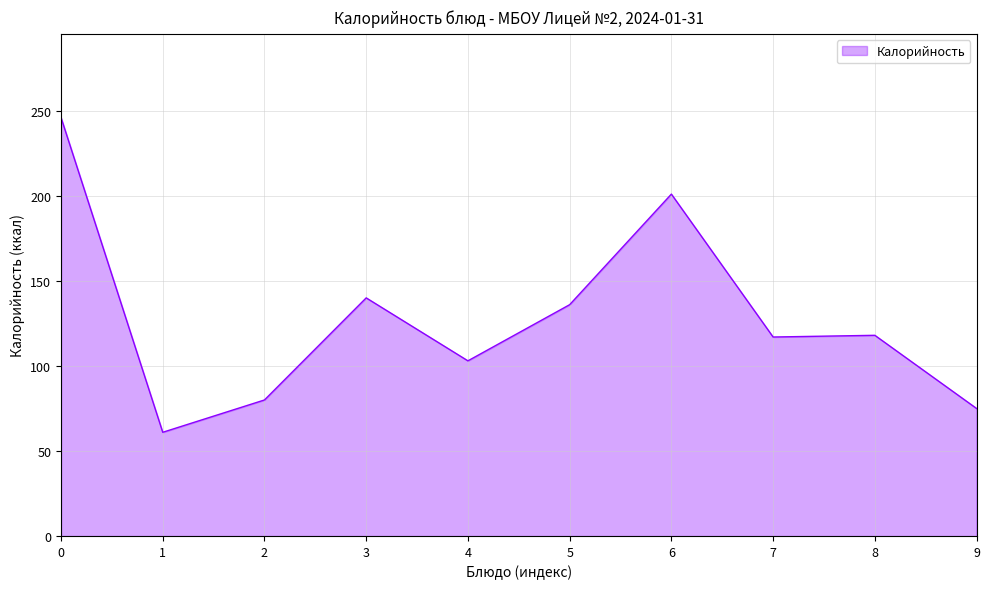

What is the difference between the maximum and minimum values?

185